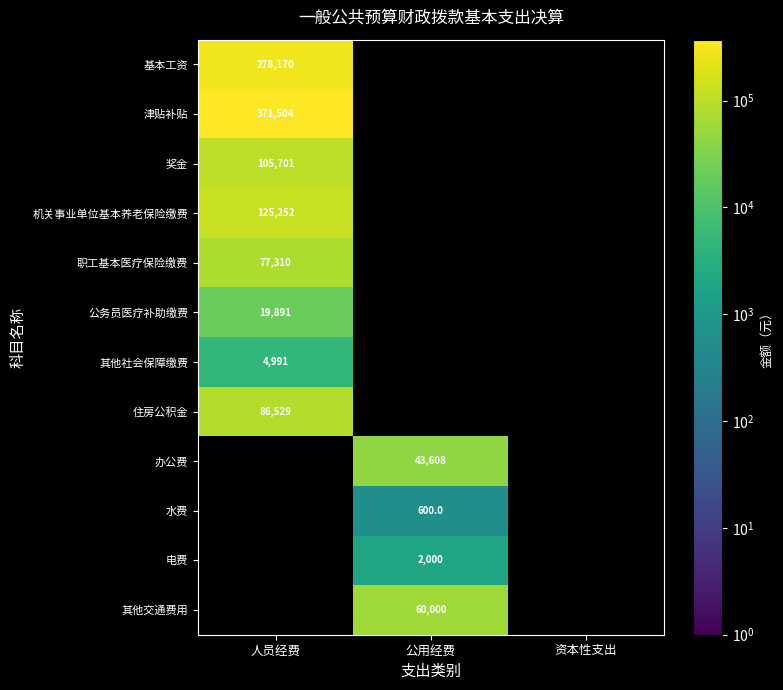

The 公务员医疗补助缴费 series shows 35278 at 人员经费. True or false?

False